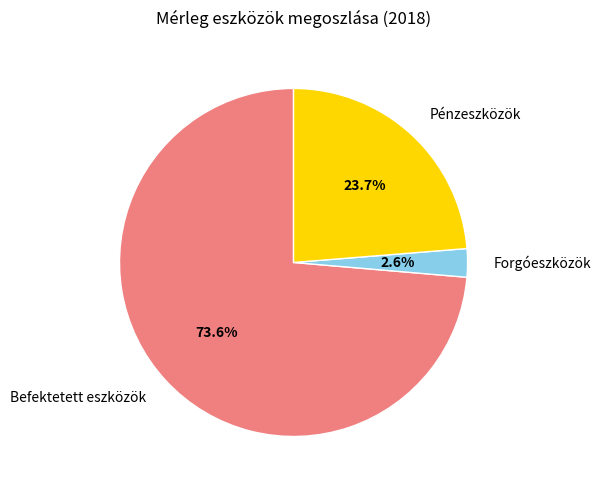

Is there a majority slice in this chart?

Yes